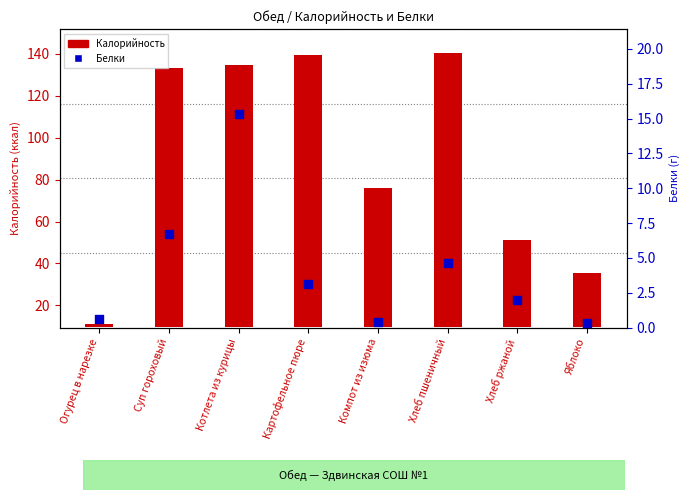

What is the total value across all series at Котлета из курицы?

140.6